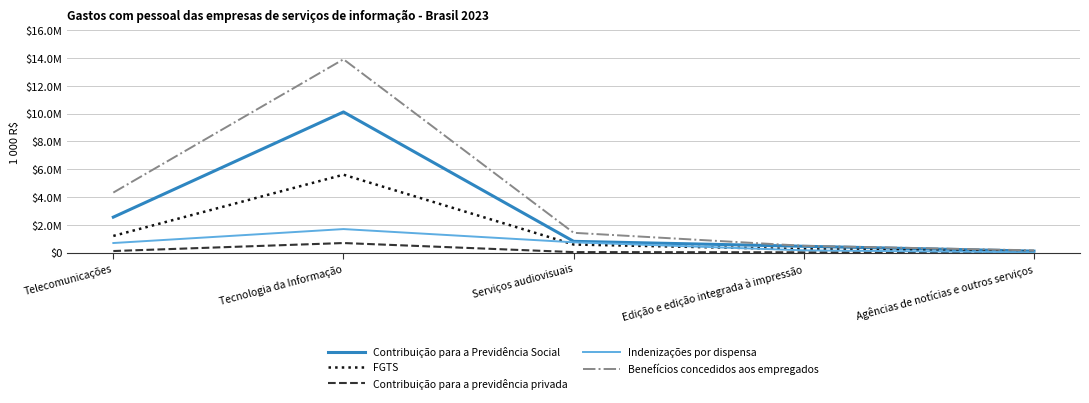

Is this an area chart (filled region under the line)?

No